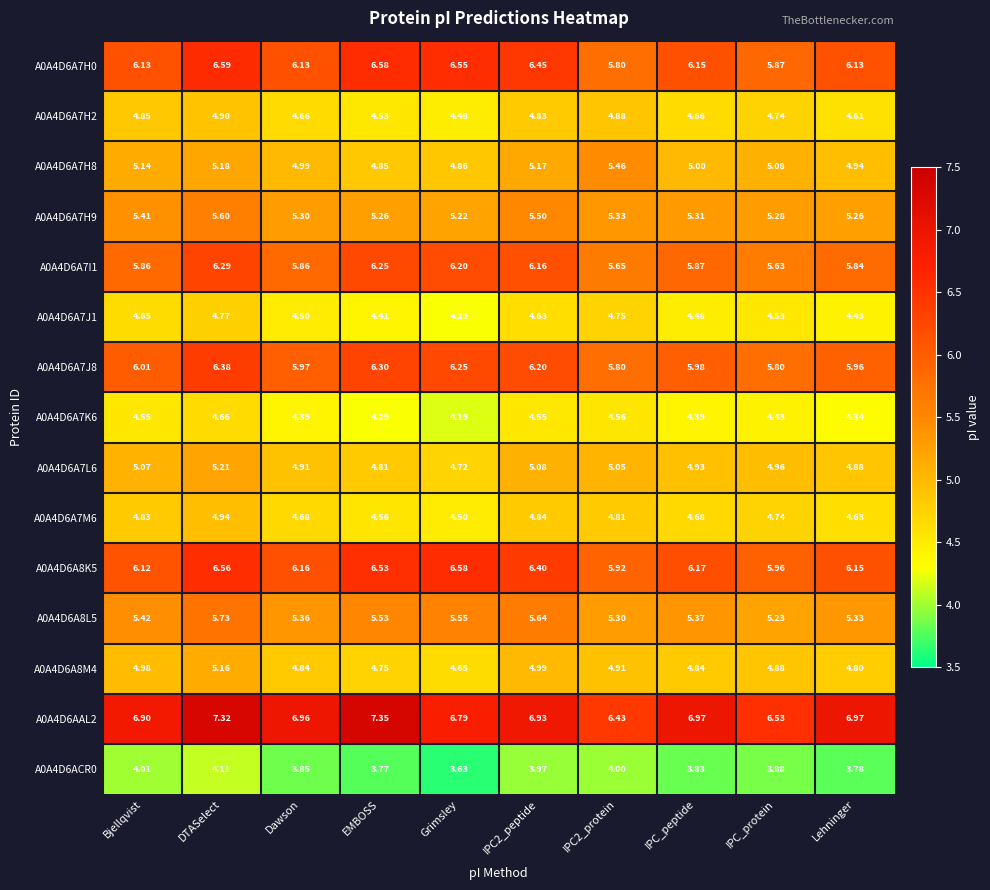

Which category has the highest value in the A0A4D6A7H2 series?

DTASelect